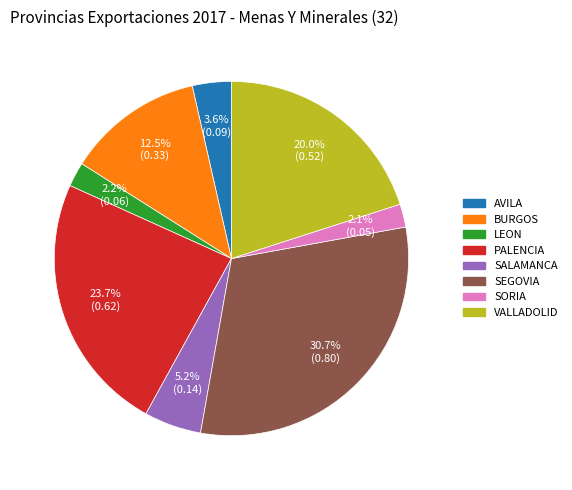

Is there any slice that represents more than half of the pie?

No